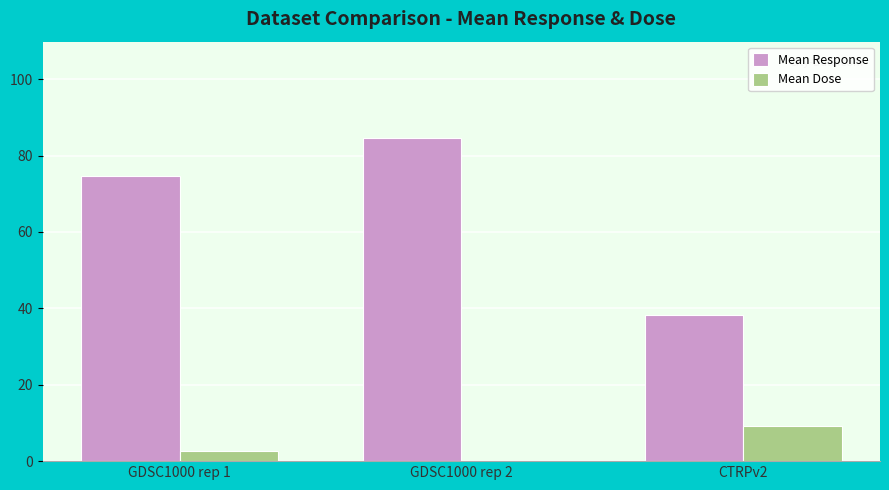

What is the maximum value shown in the chart?

84.5